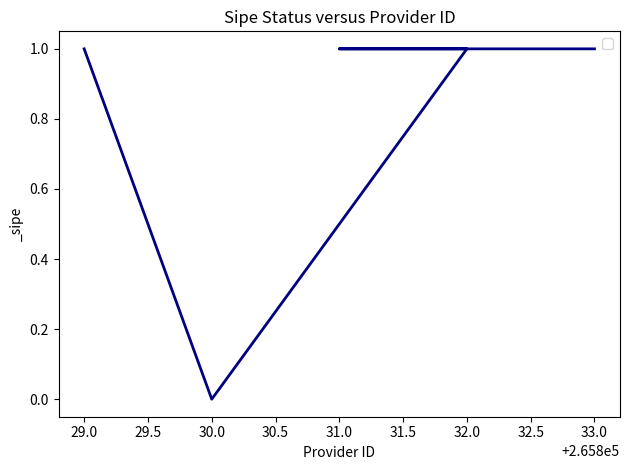

Rank the categories by value from highest to lowest.

29.0, 32.0, 31.0, 33.0, 30.0